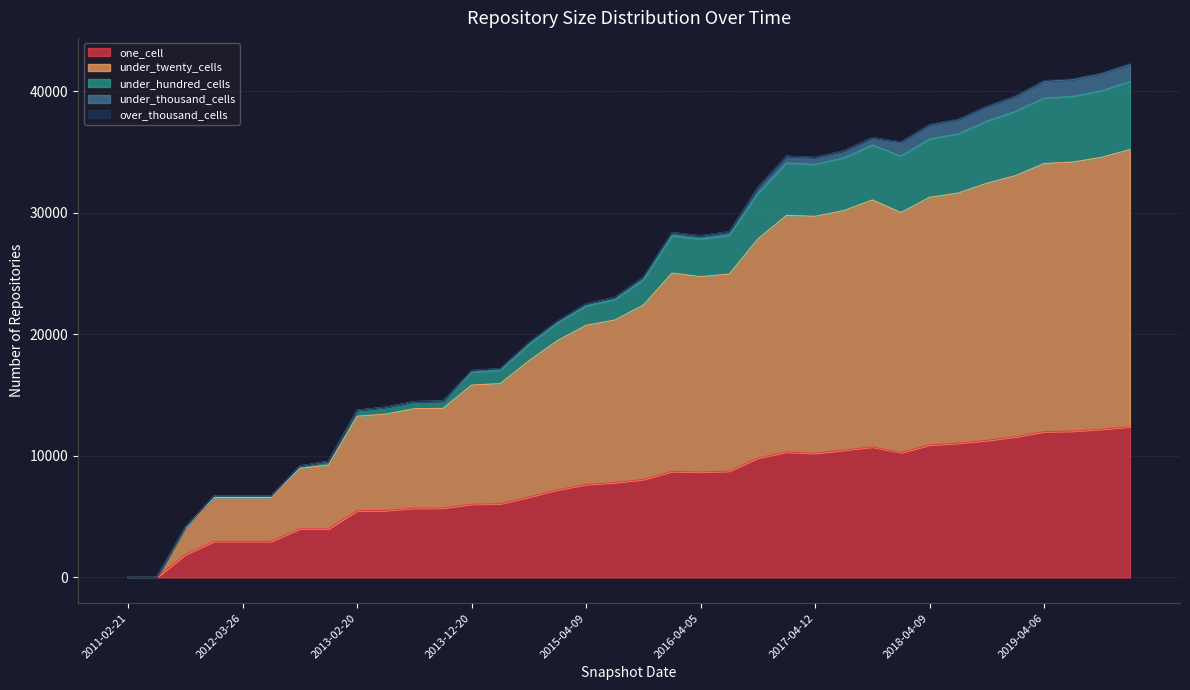

Which series changed the most between 2012-01-18 and 2014-09-08?

under_twenty_cells